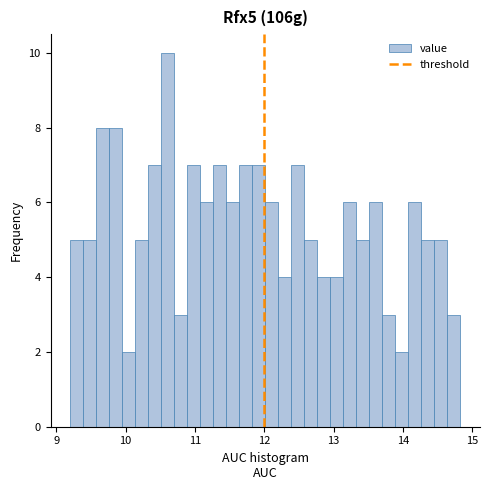

Around what value on the x-axis is the tallest bar? Give the approximate position of its centre, as read against the axis.

10.6